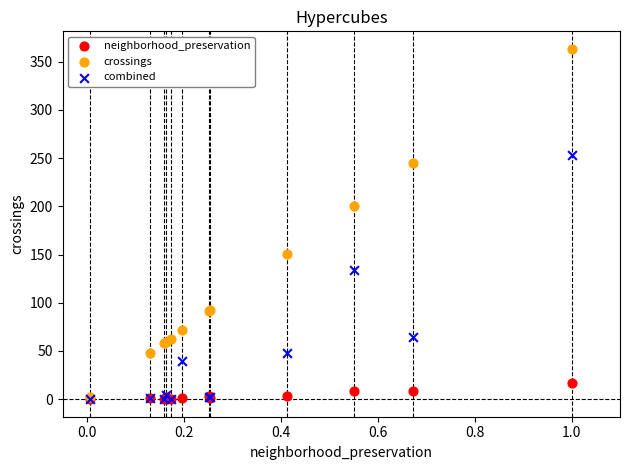

Which series contains the highest Y value?

crossings